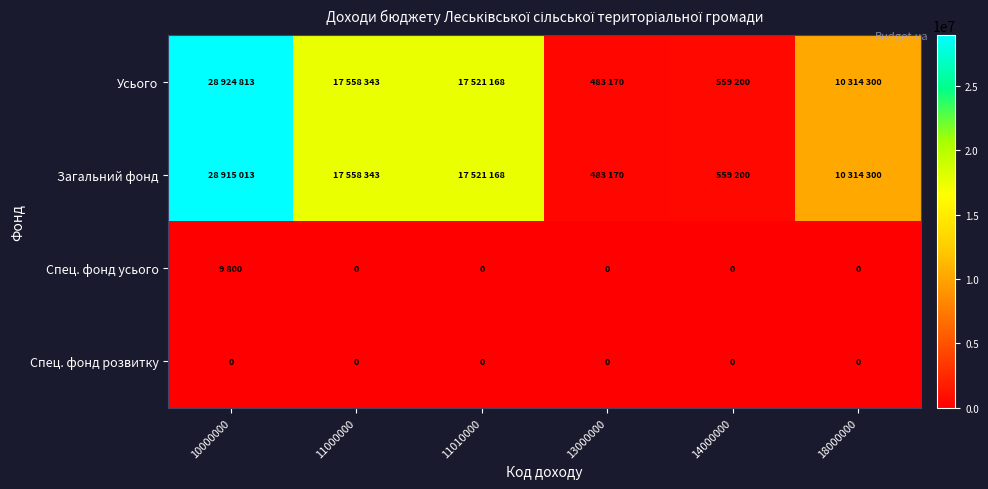

True or false: Спец. фонд розвитку has a value of 0 at 10000000.

True